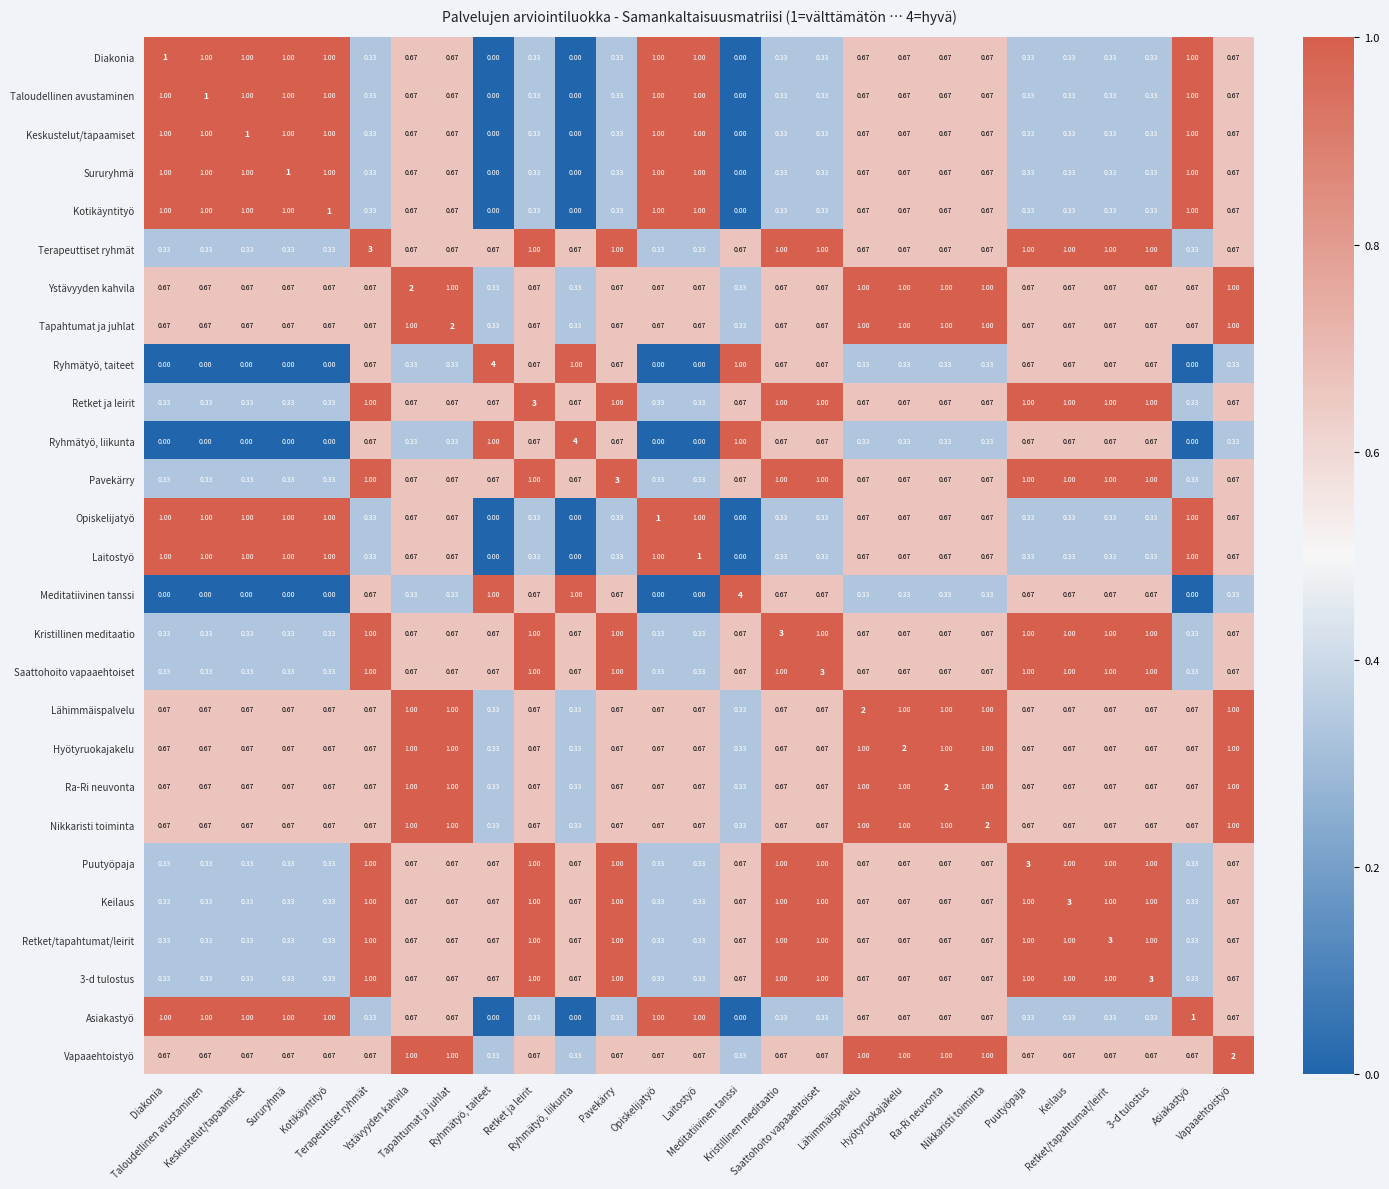

At how many categories does at least one series exceed 0?

27